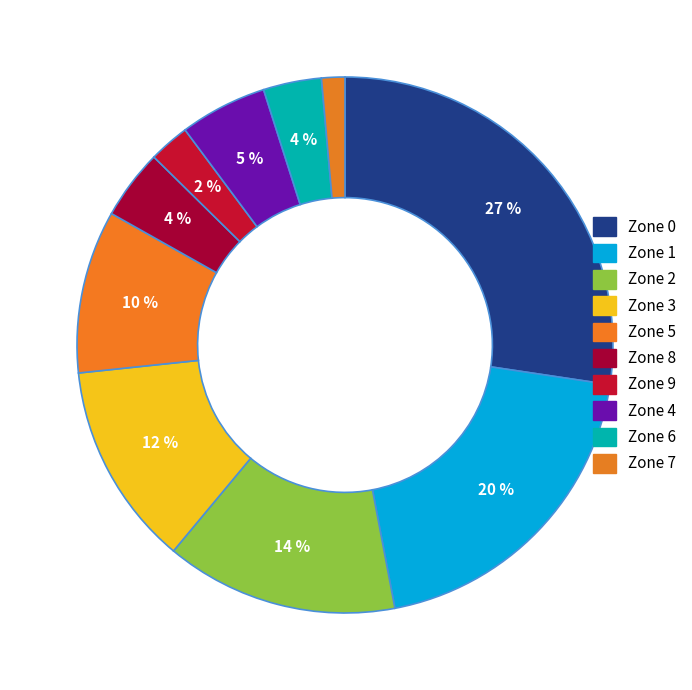

Between Zone 0 and Zone 8, which is larger?

Zone 0